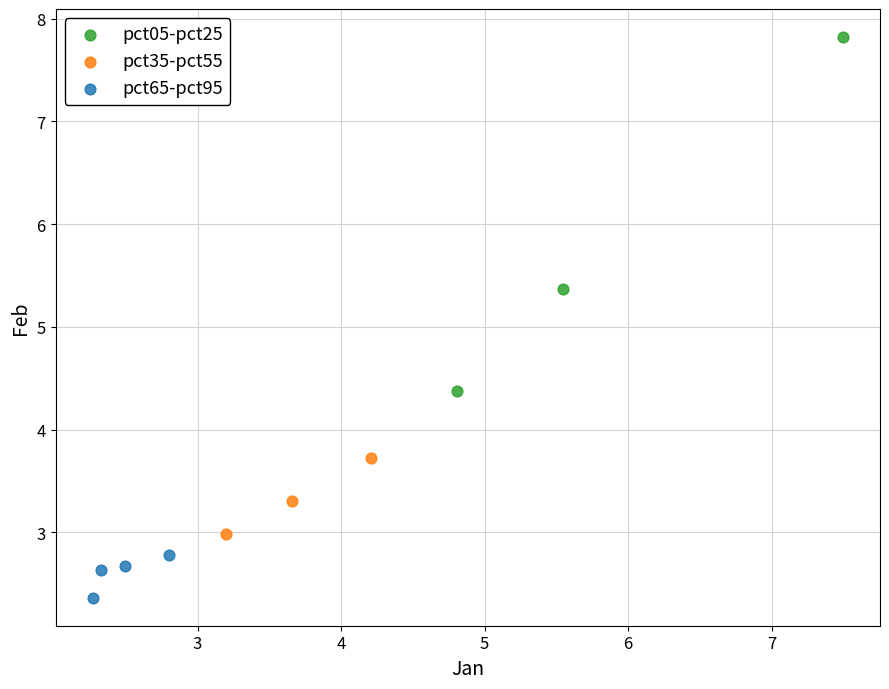

Which series has the widest spread of Y values?

pct05-pct25